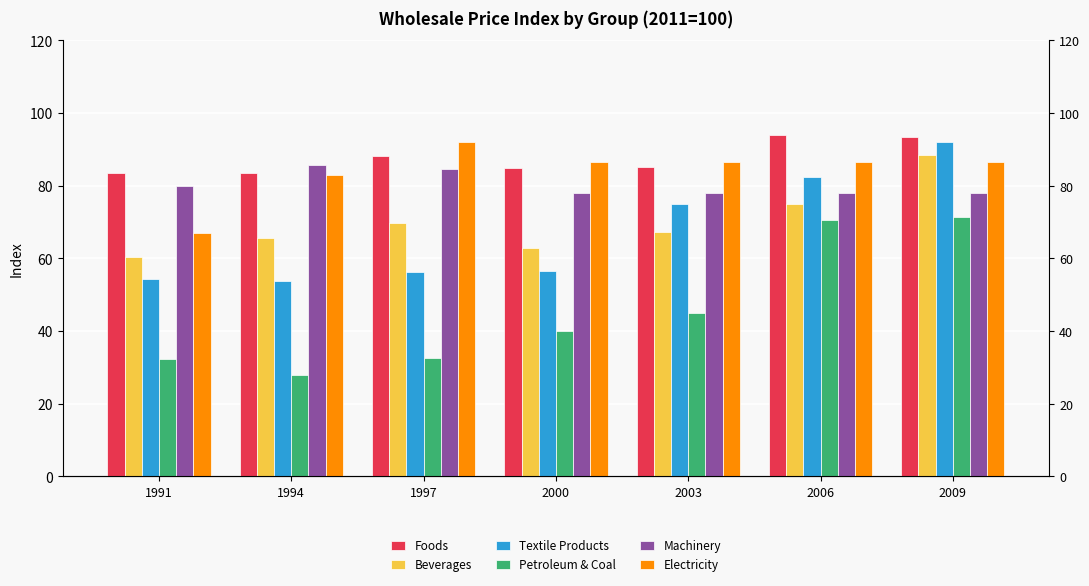

What is the approximate value of Foods at 2003?

85.1